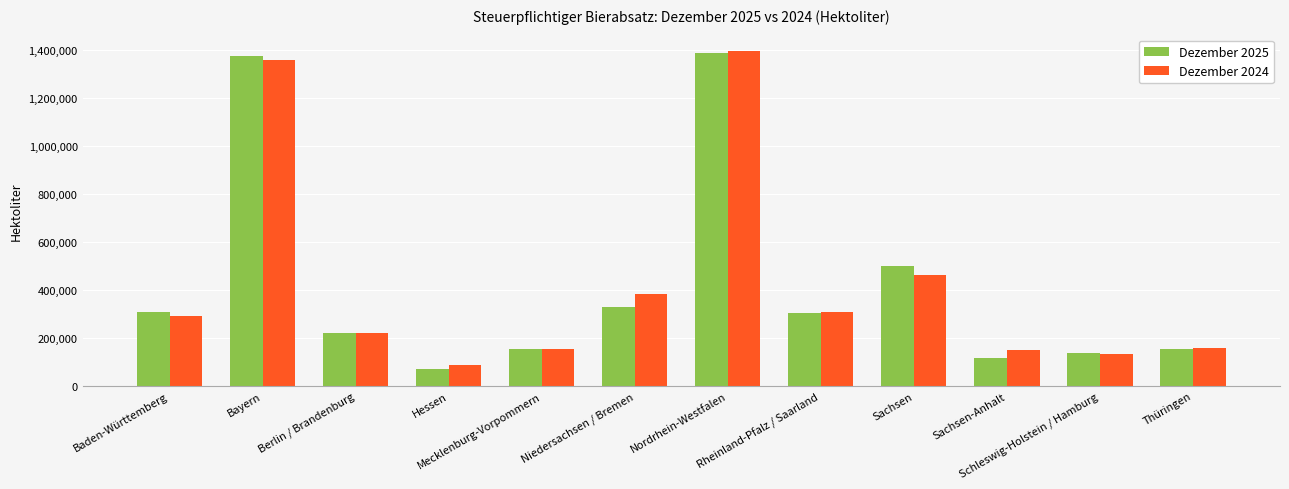

What is the minimum value for Dezember 2024?

88957.3